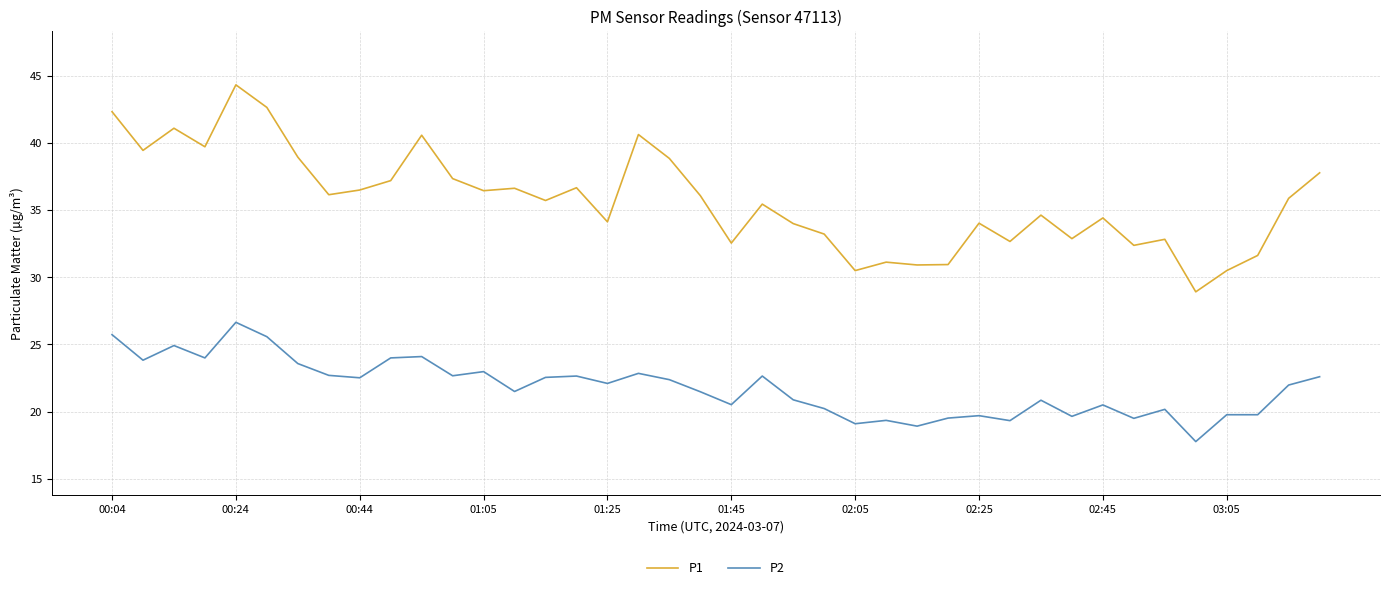

What is the minimum value shown in the chart?

17.8